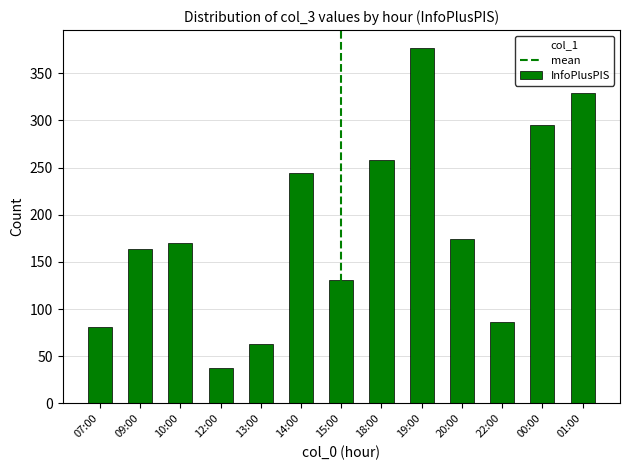

Is it true that the value at 14:00 is 433?

False